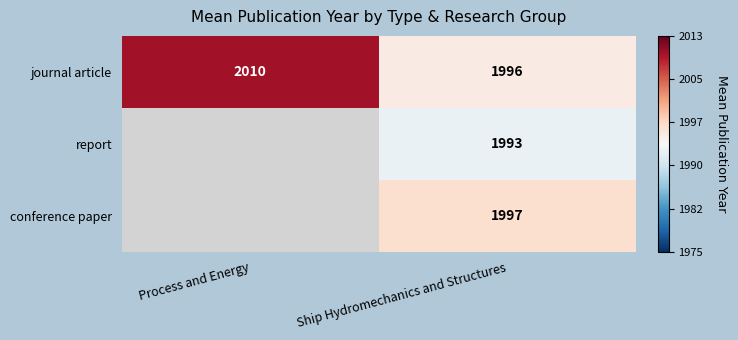

List the labels in order of journal article value, smallest first.

Ship Hydromechanics and Structures, Process and Energy